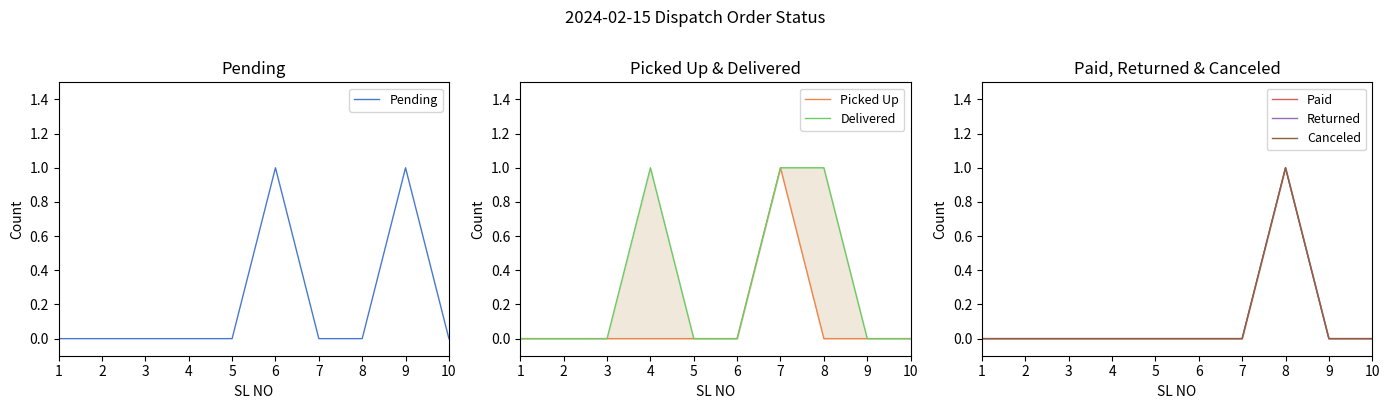

True or false: Pending has a value of 0 at 3.

True